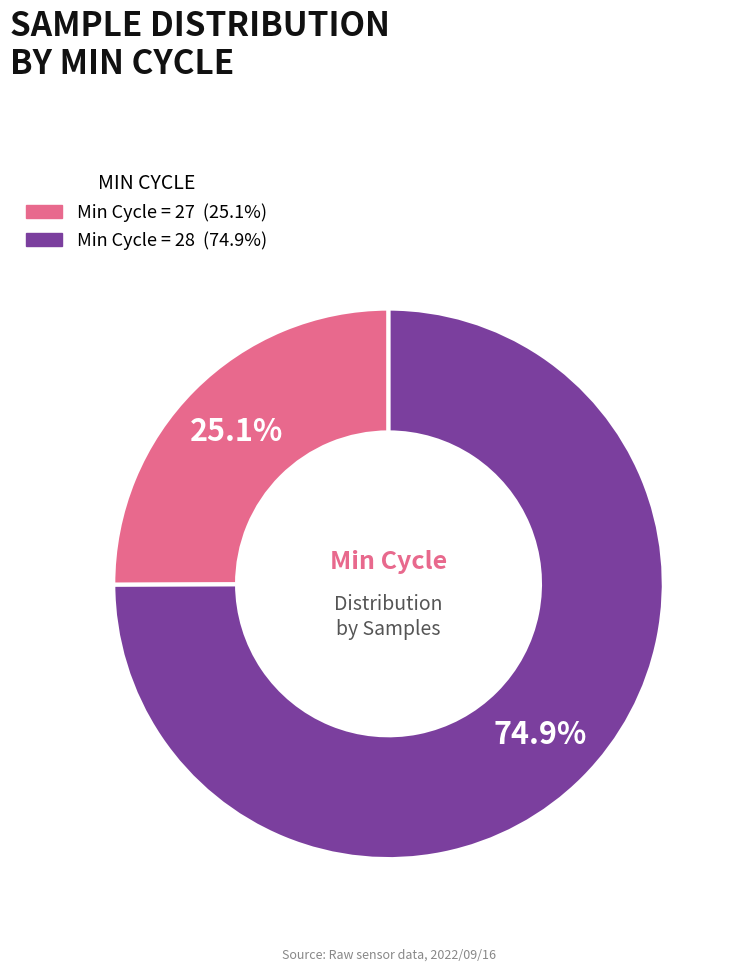

Is there a majority slice in this chart?

Yes